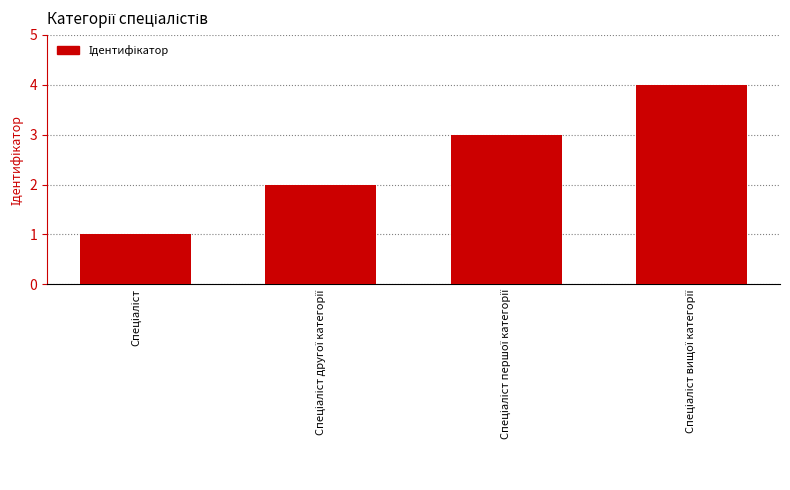

What is the difference between the maximum and minimum values?

3